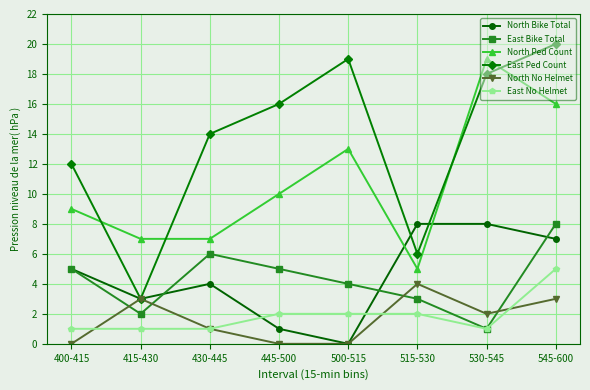

The East No Helmet series shows 0 at 400-415. True or false?

False